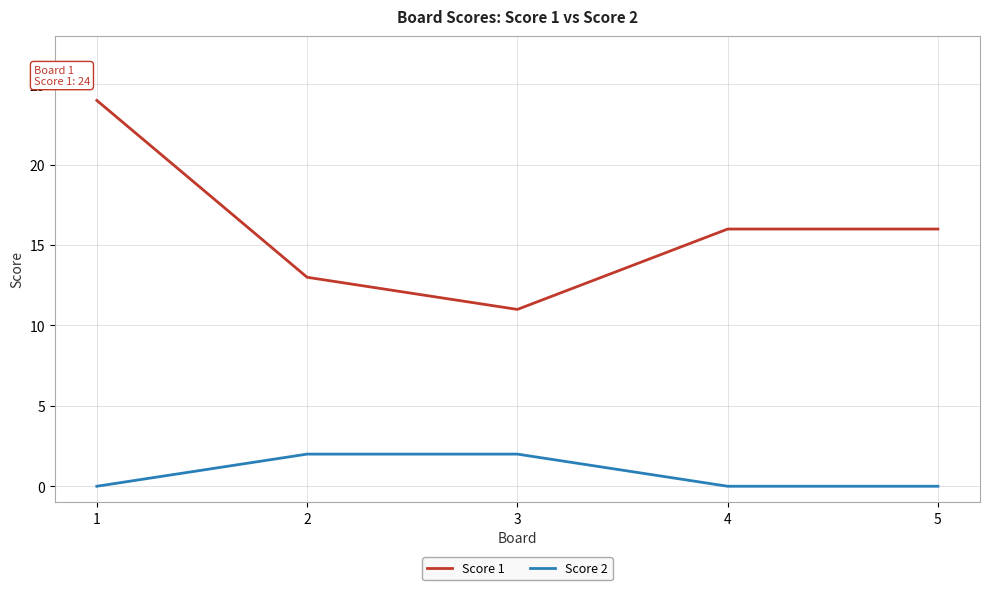

Which category has the lowest value in the Score 1 series?

3